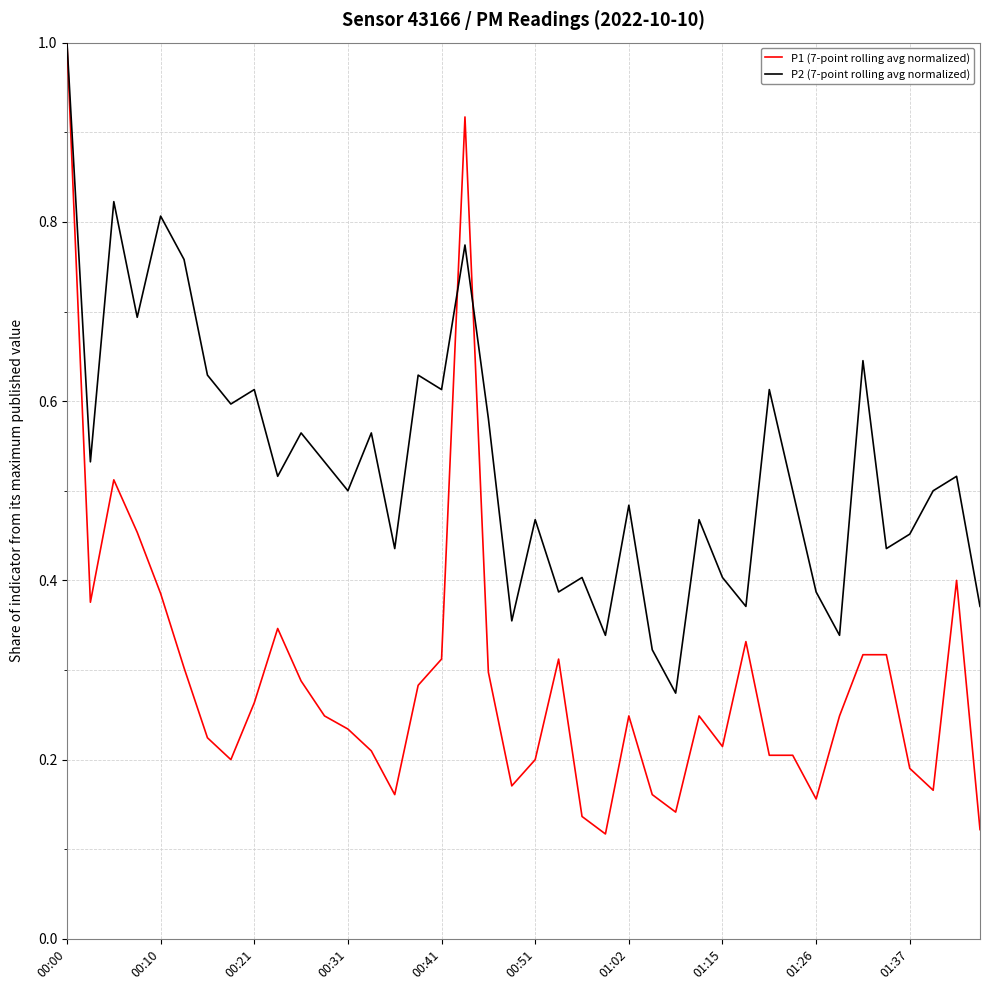

What is the greatest value displayed?

1.0